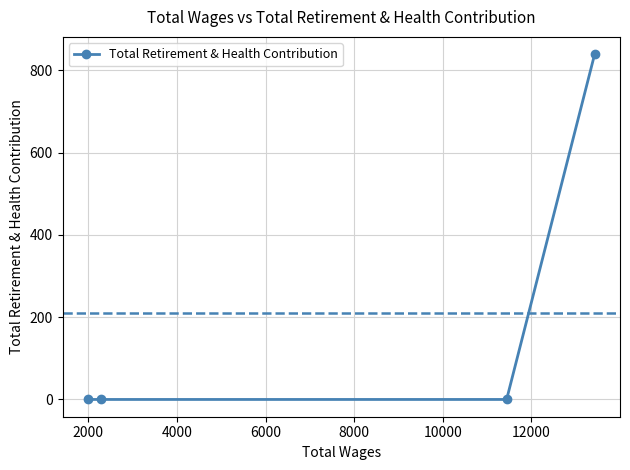

Does the chart display data point markers on the line(s)?

Yes